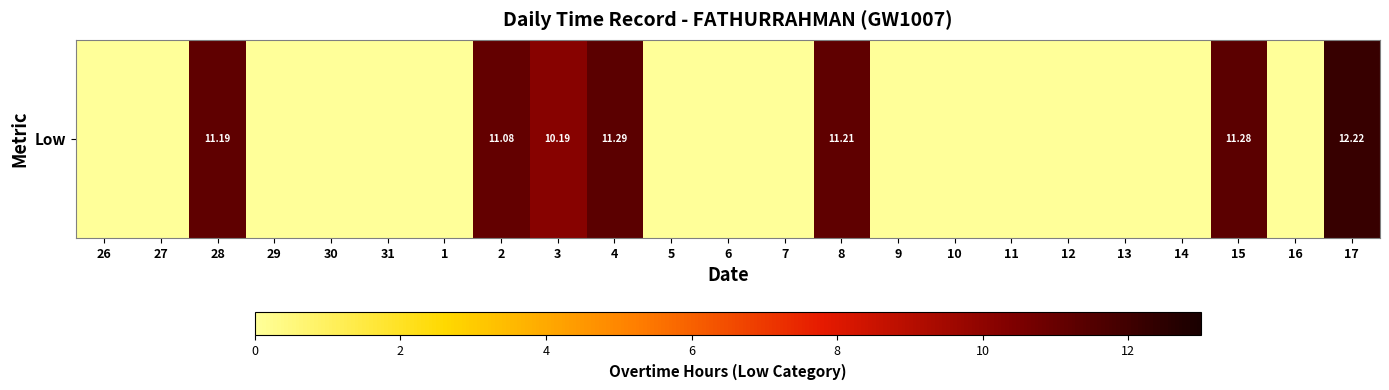

How many values are above zero?

7